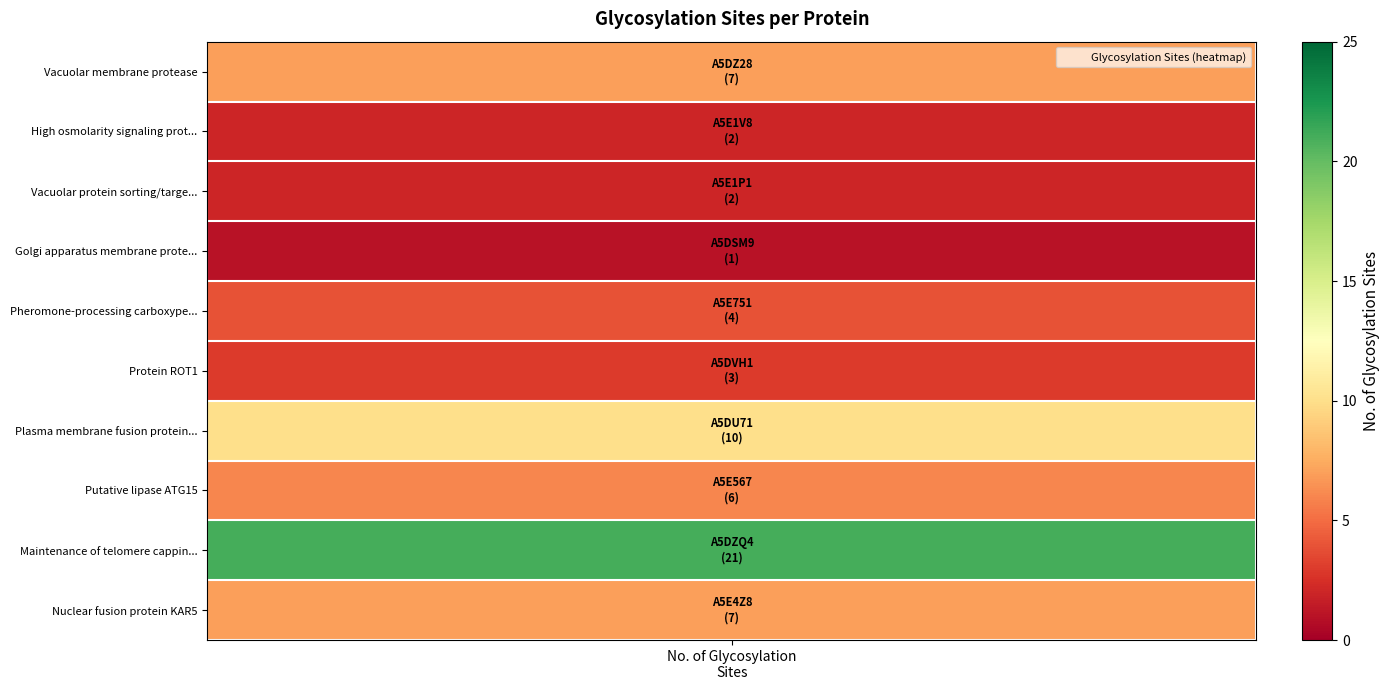

What is the smallest value displayed?

1